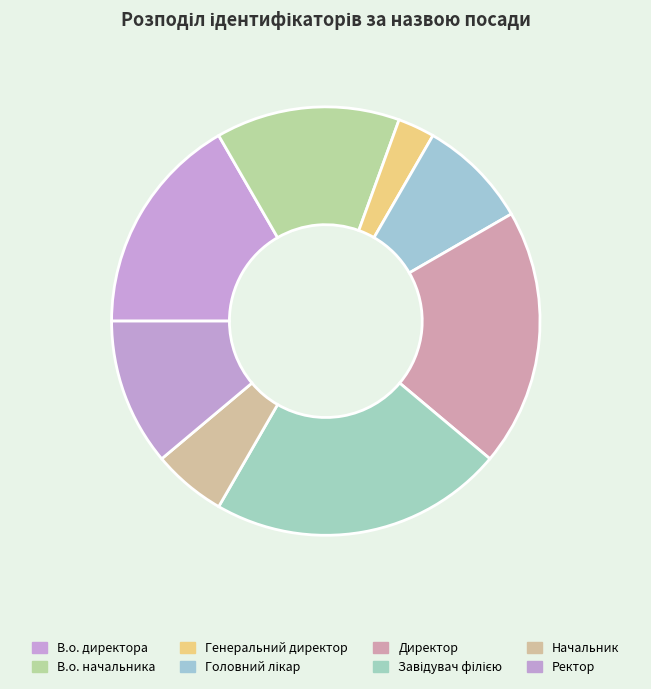

What percentage is NOT represented by В.о. начальника?

86.1%